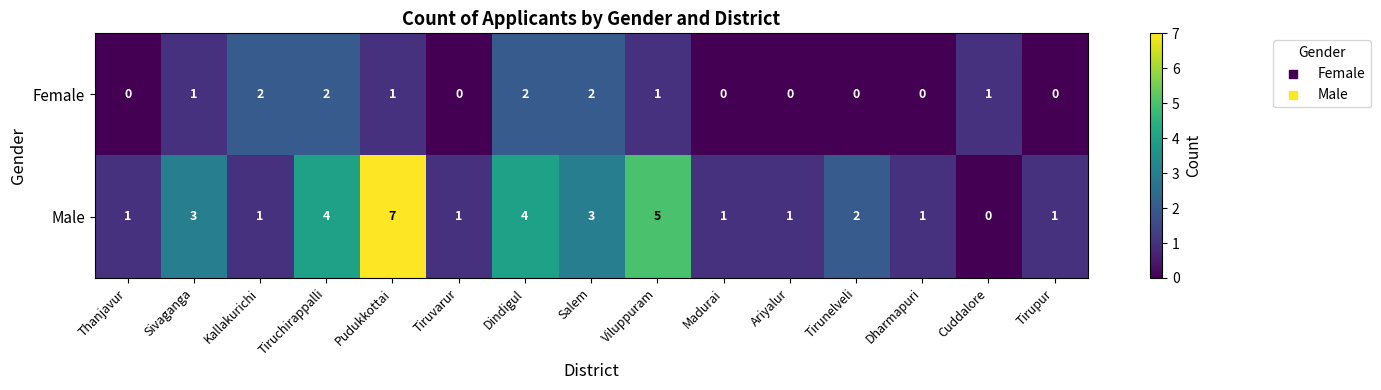

Reading left to right, extract all data points from this chart.

Female: Thanjavur=0	Sivaganga=1	Kallakurichi=2	Tiruchirappalli=2	Pudukkottai=1	Tiruvarur=0	Dindigul=2	Salem=2	Viluppuram=1	Madurai=0	Ariyalur=0	Tirunelveli=0	Dharmapuri=0	Cuddalore=1	Tirupur=0
Male: Thanjavur=1	Sivaganga=3	Kallakurichi=1	Tiruchirappalli=4	Pudukkottai=7	Tiruvarur=1	Dindigul=4	Salem=3	Viluppuram=5	Madurai=1	Ariyalur=1	Tirunelveli=2	Dharmapuri=1	Cuddalore=0	Tirupur=1